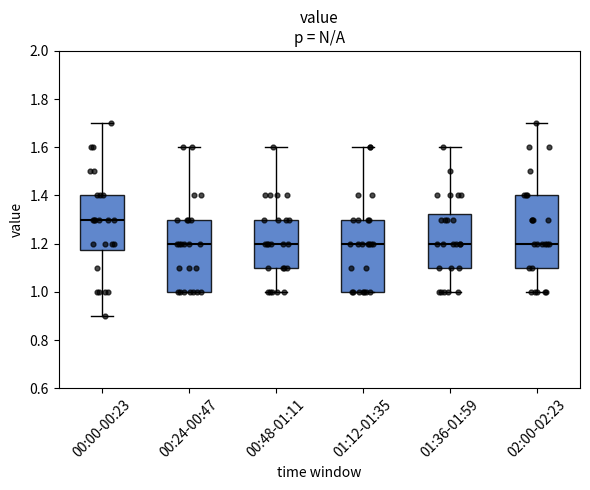

Where is the lower edge of the box for 00:00-00:23 on the y-axis? The values are not printed on the chart, so give them approximately, as read against the axis.

1.18